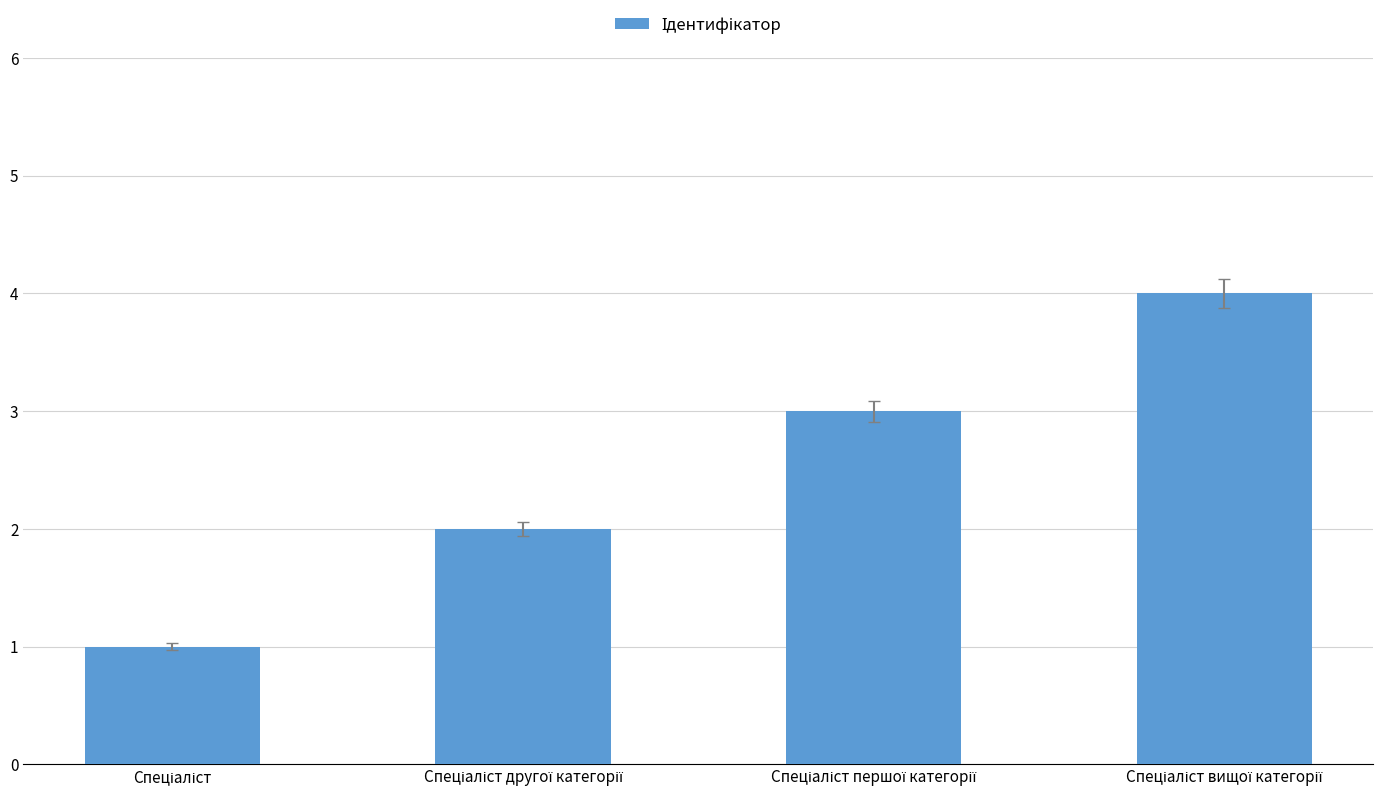

What is the difference between the maximum and minimum values?

3